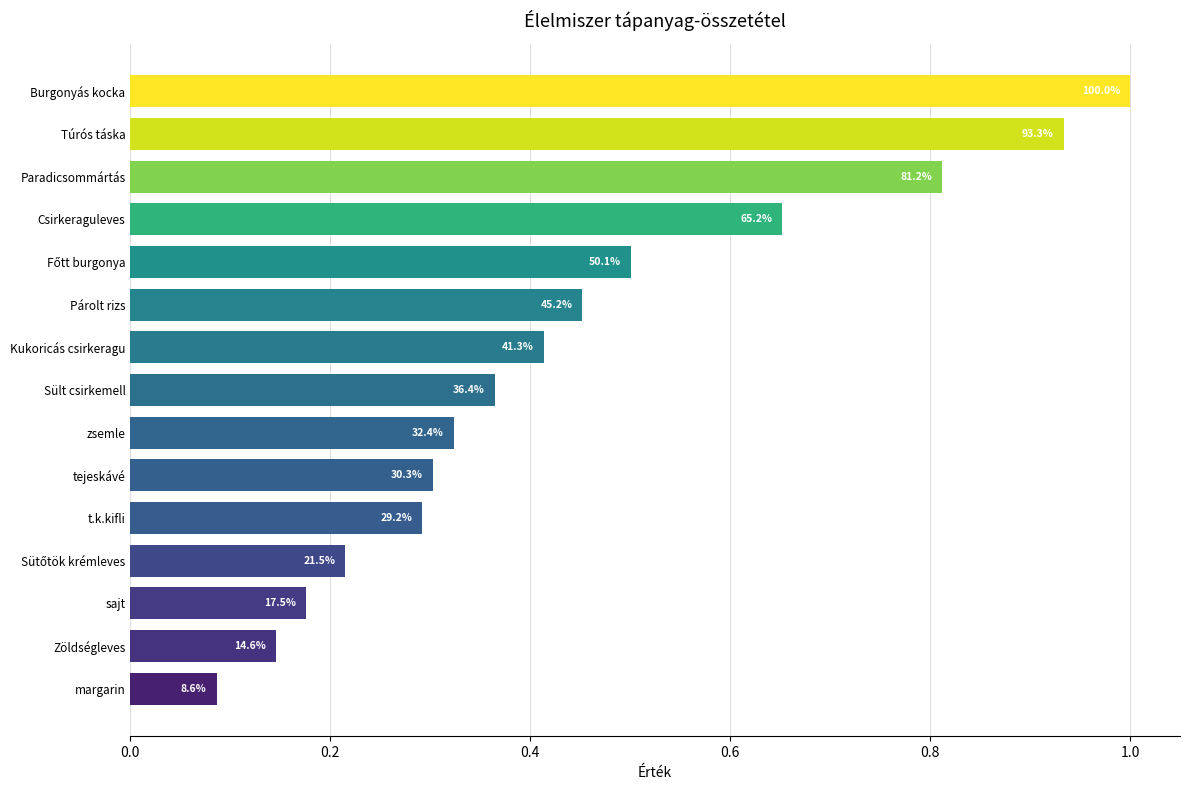

What is the average value?

0.4